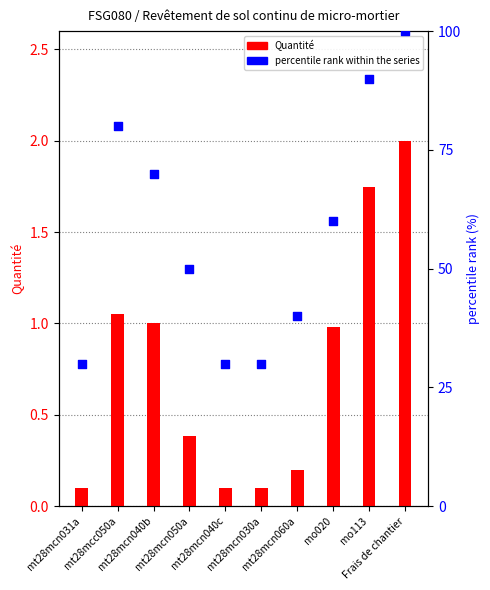

Which series reaches the minimum Y coordinate?

Quantité